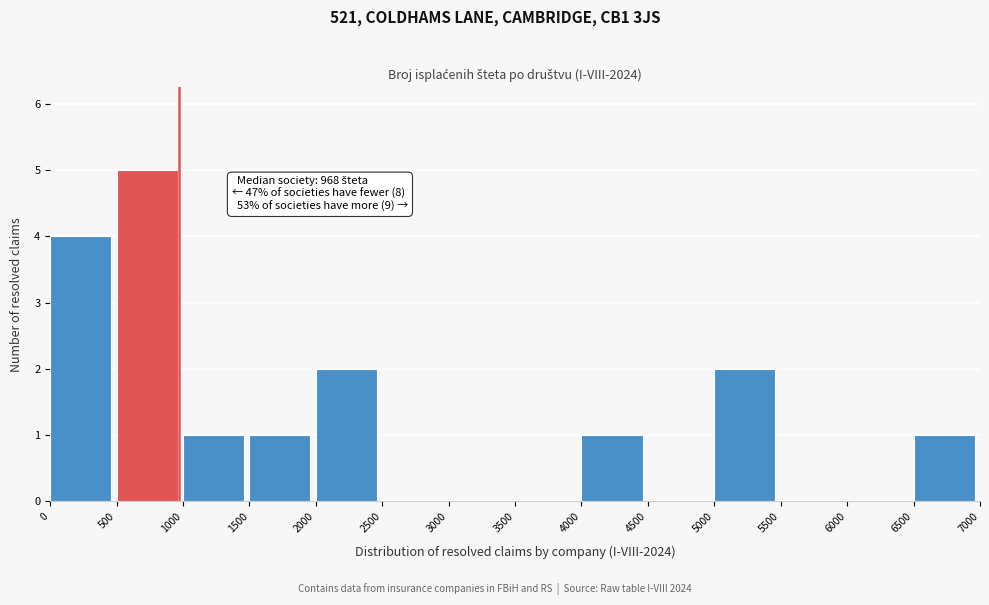

Over which range of the x-axis is the bar tallest?

500 to 1000